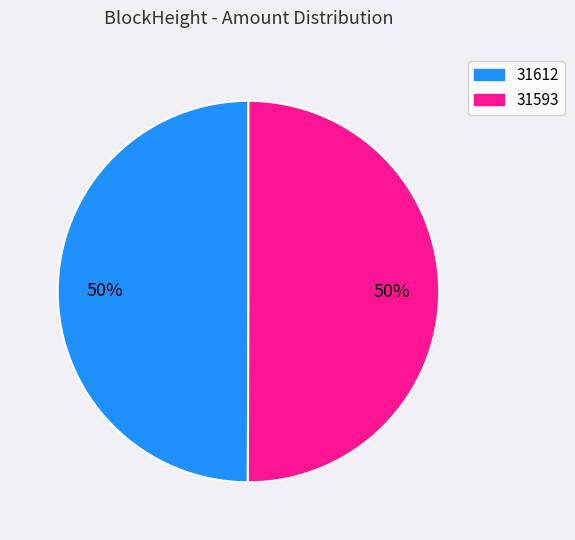

Approximately how many times larger is the value at 31593 compared to 31612?

1.0